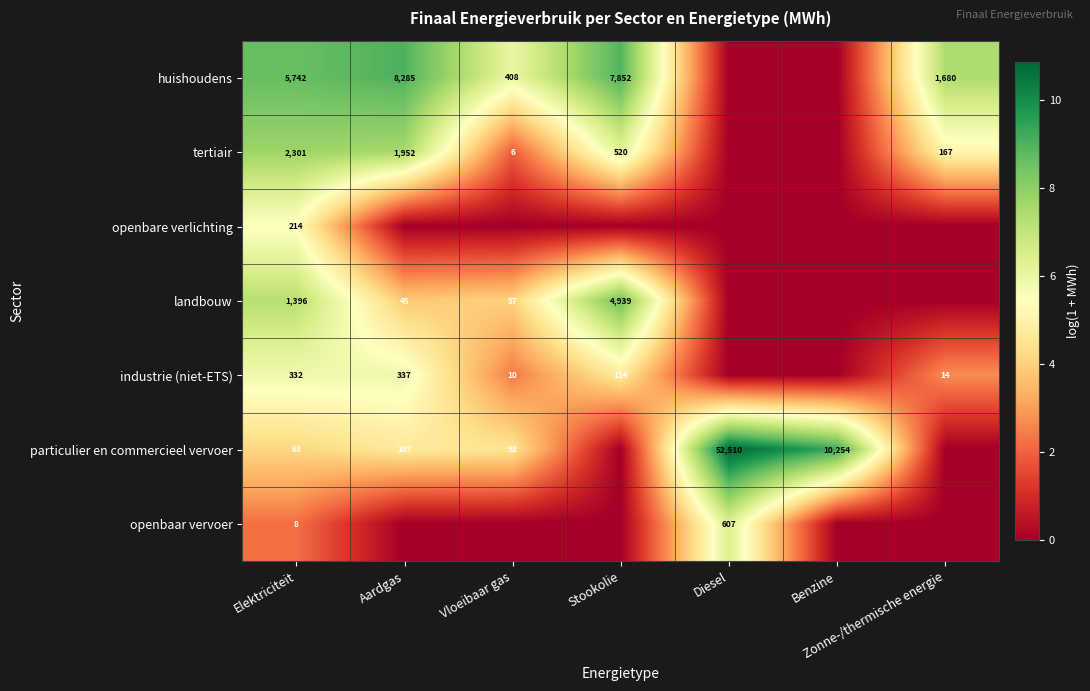

At Elektriciteit, list the series in order from largest to smallest.

huishoudens, tertiair, landbouw, industrie (niet-ETS), openbare verlichting, particulier en commercieel vervoer, openbaar vervoer